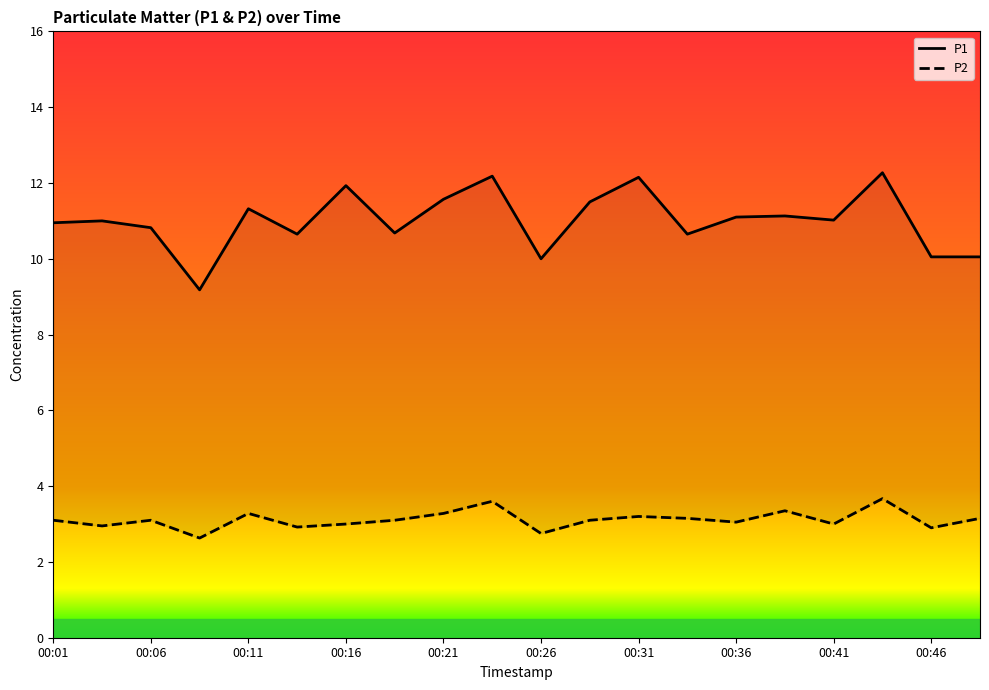

How many interior local peaks does the P2 series have?

6